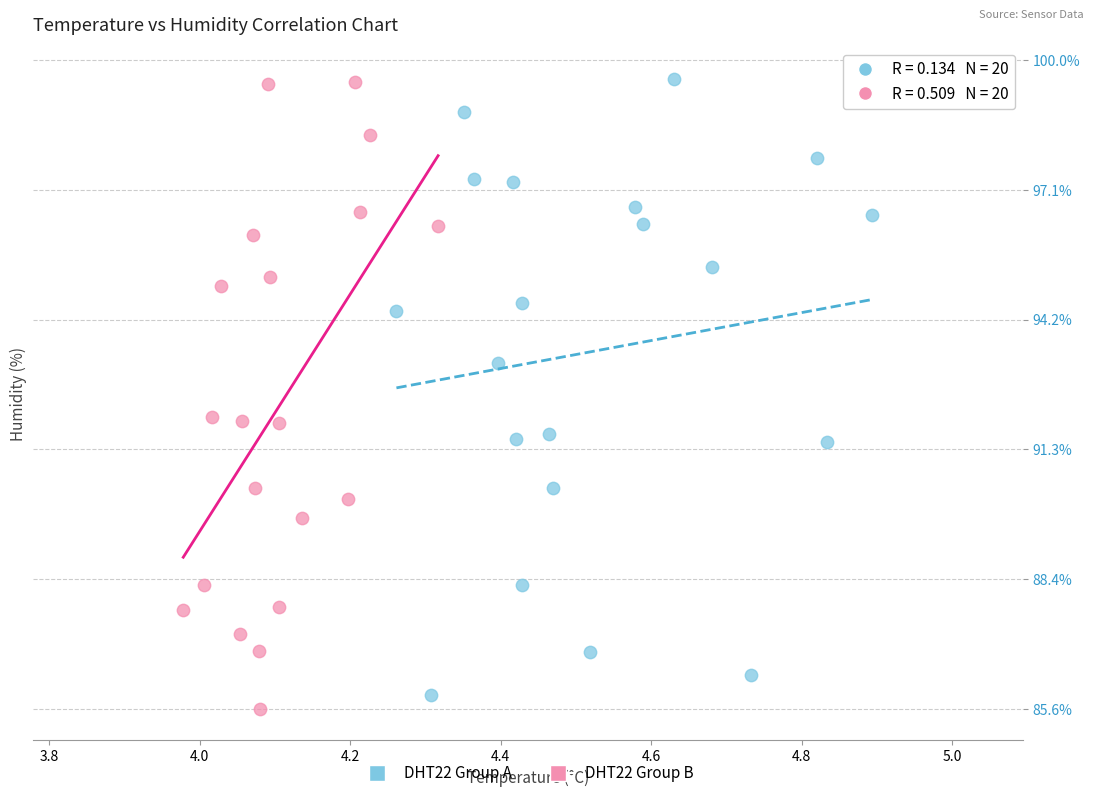

What are all the series names shown in the legend?

DHT22 Group A, DHT22 Group B